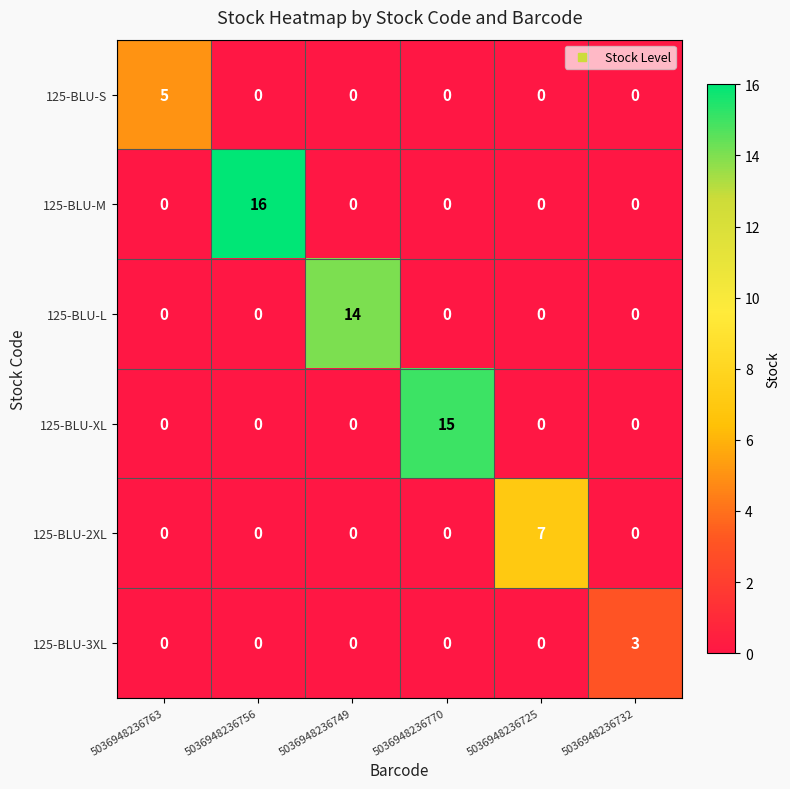

What is the highest value of the 125-BLU-M series?

16